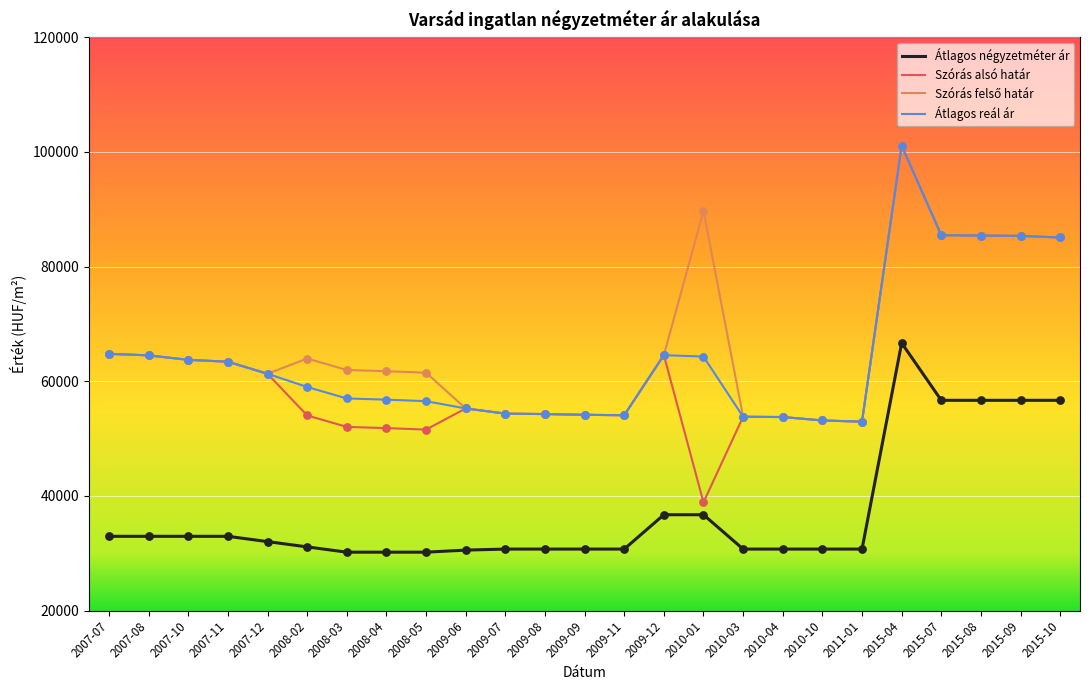

What is the total value across all series at 2010-03?

192096